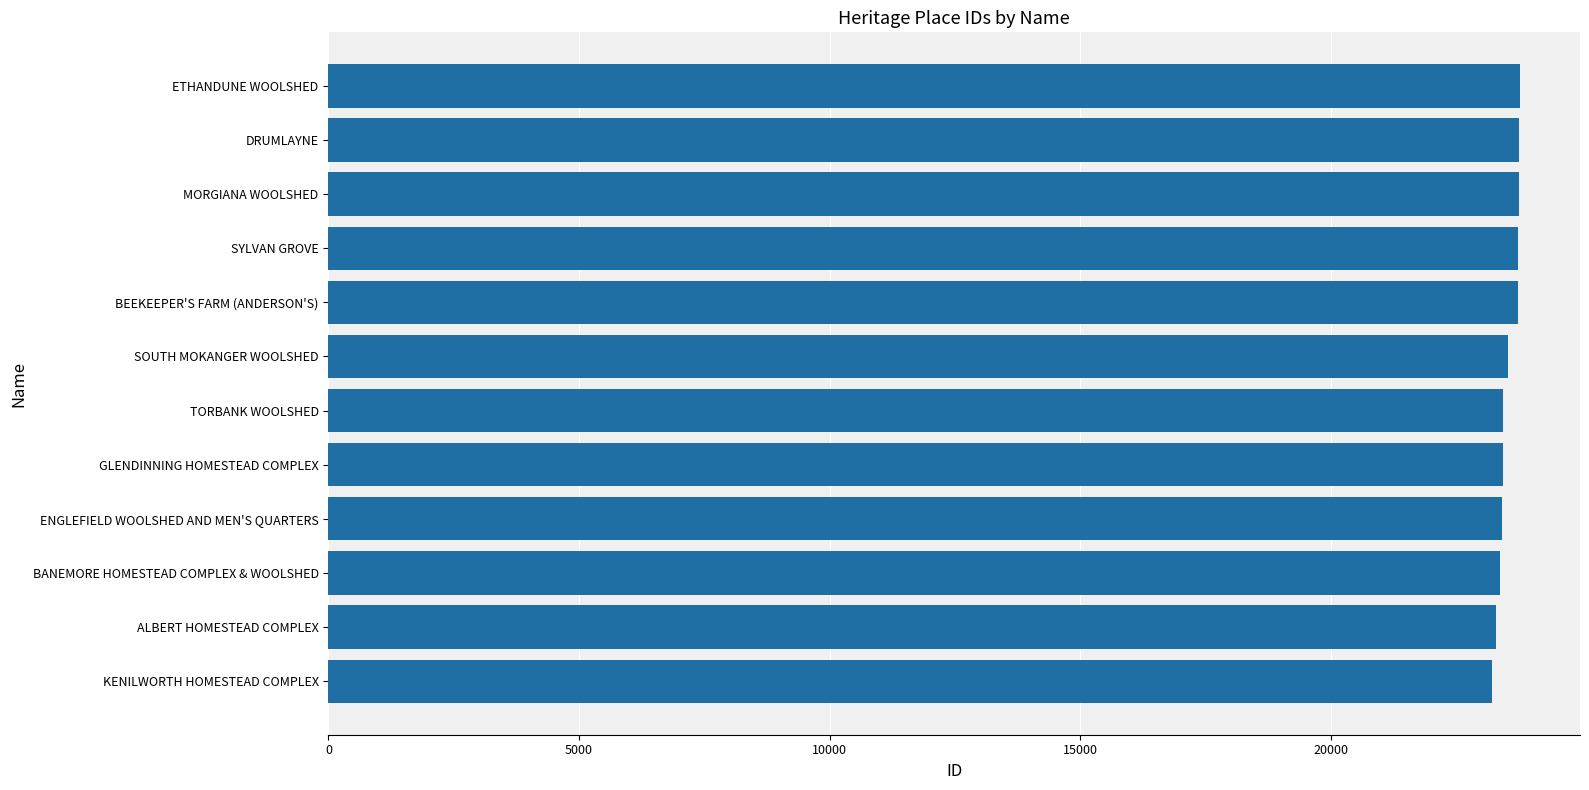

Approximately how many times larger is the value at DRUMLAYNE compared to ENGLEFIELD WOOLSHED AND MEN'S QUARTERS?

1.0